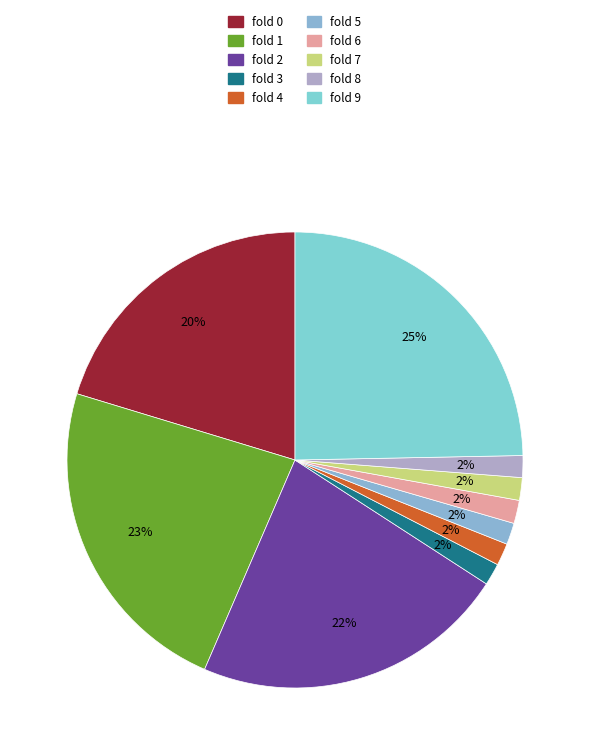

What is the smallest slice in the pie chart?

fold_5